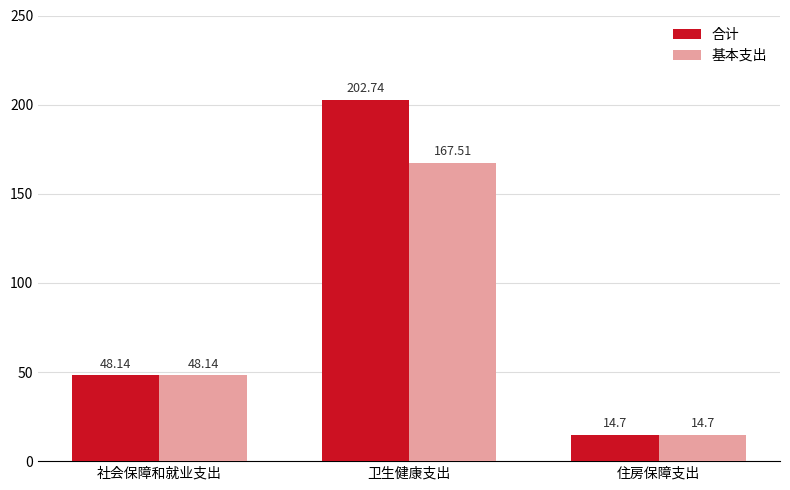

Reading left to right, list all the values displayed in this chart.

合计: 48.1	202.7	14.7
基本支出: 48.1	167.5	14.7